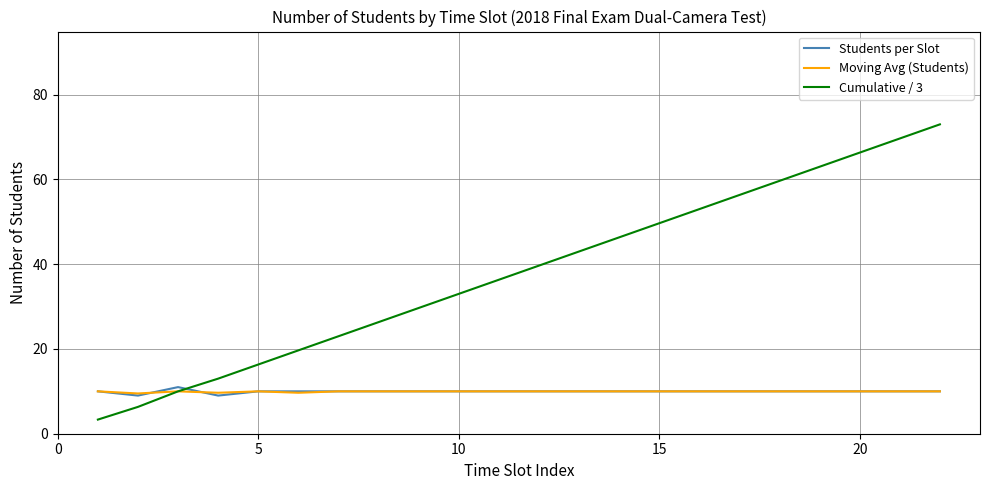

Which series has the largest total across all categories?

Cumulative / 3